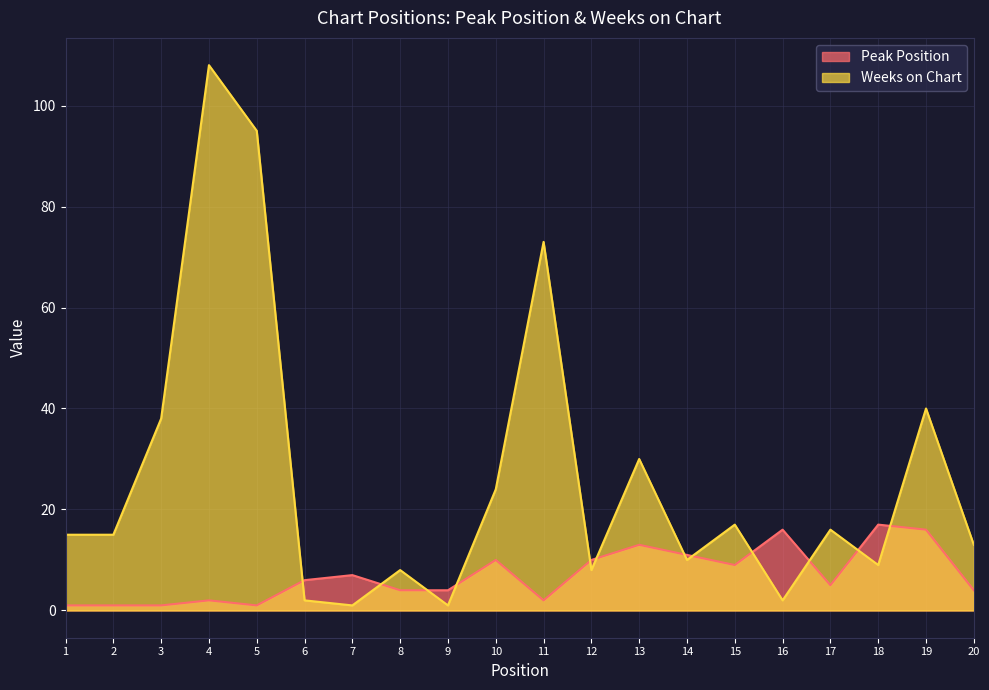

How many data points in Weeks on Chart are less than 15?

9